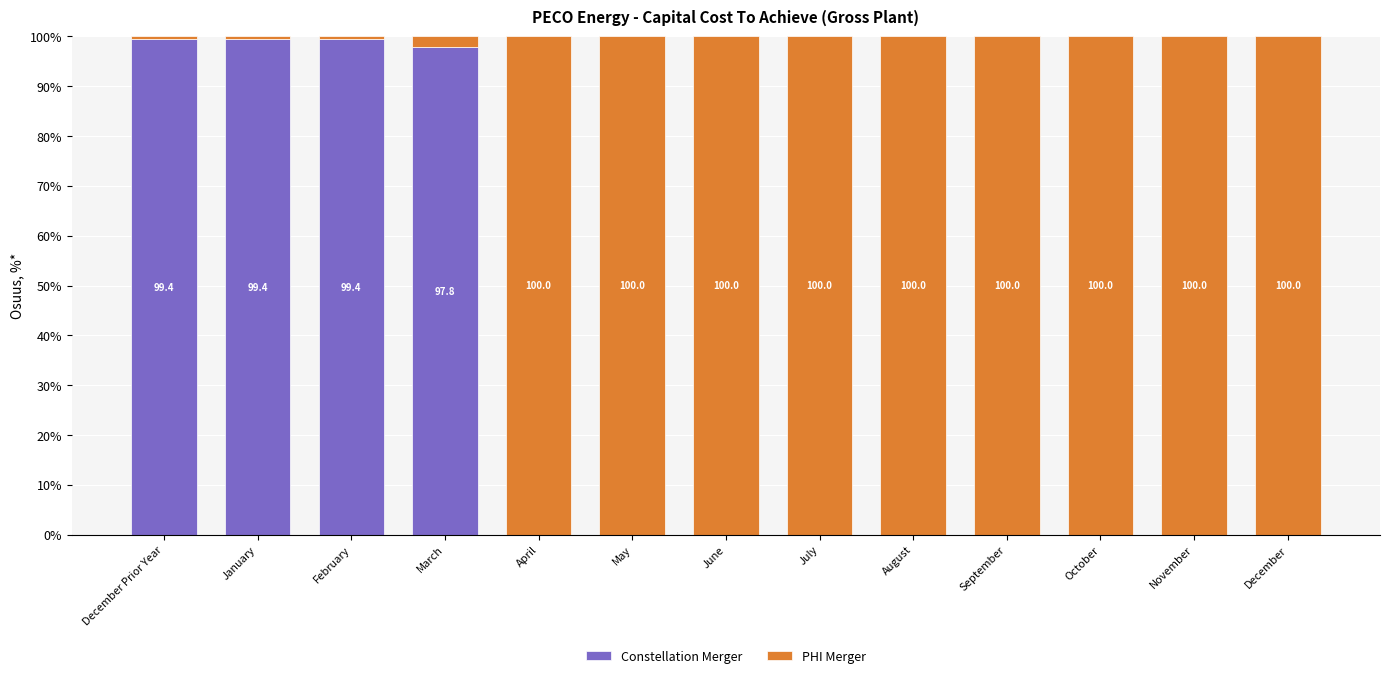

How many series are shown in this chart?

2